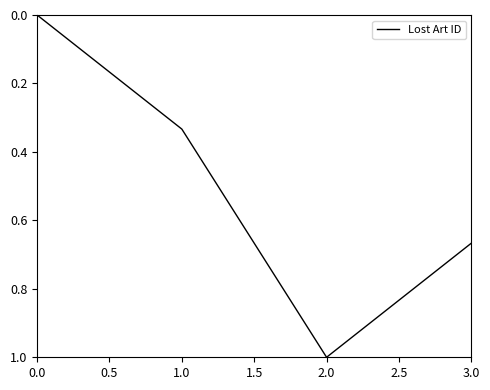

What is the difference between the maximum and minimum values?

1.0